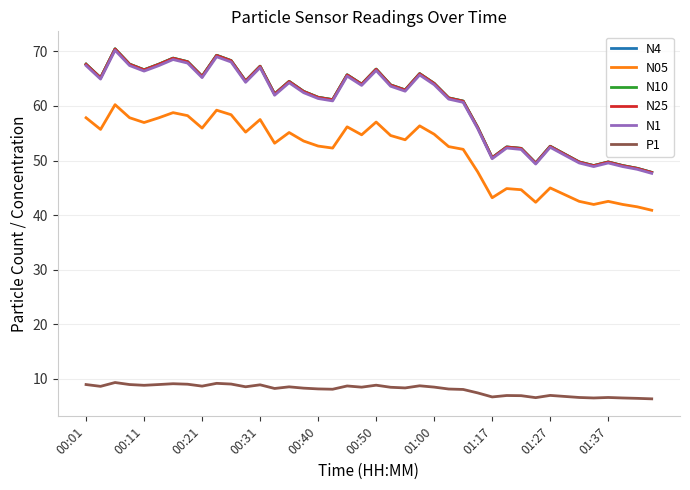

Does the chart display data point markers on the line(s)?

No